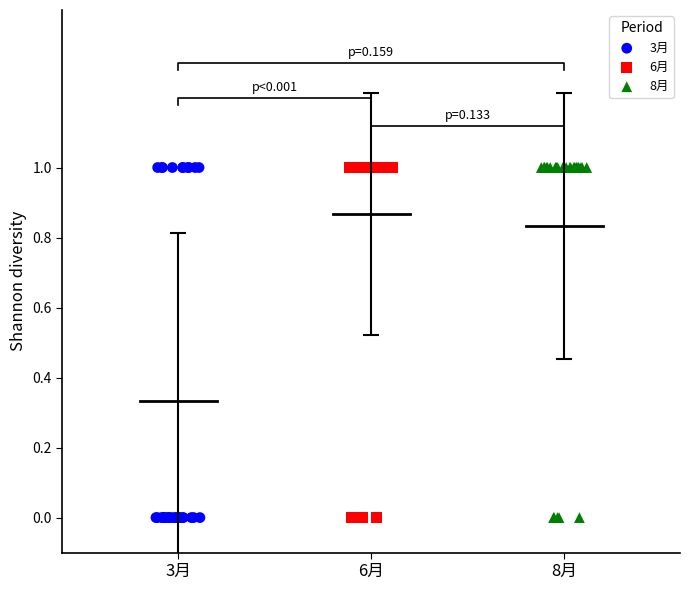

What are all the series names shown in the legend?

3月, 6月, 8月